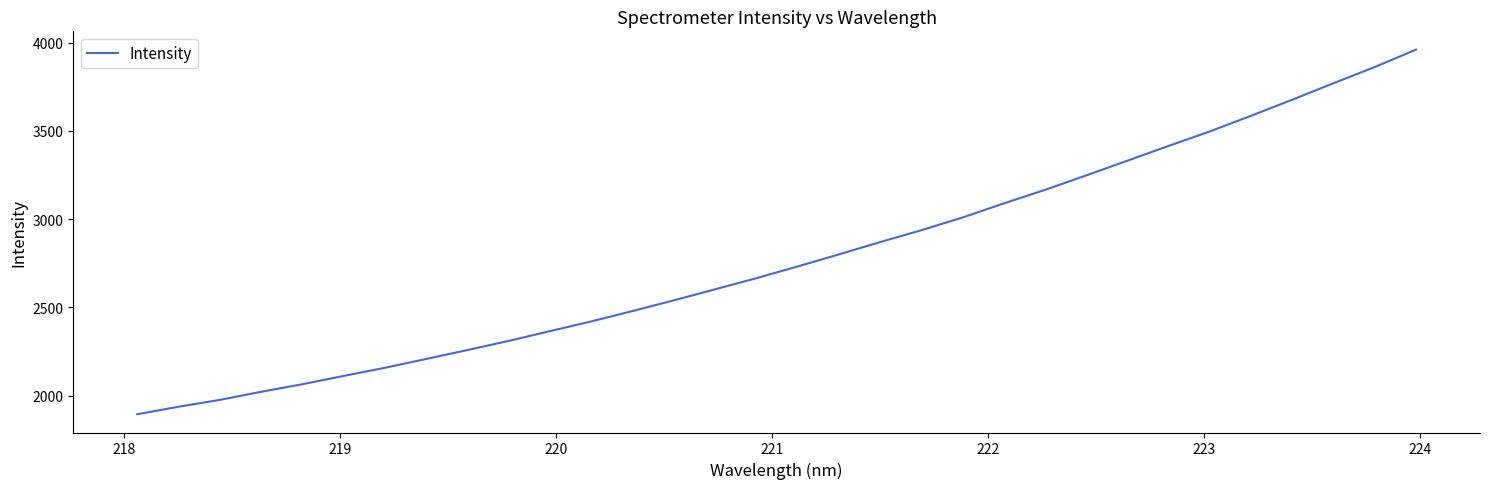

What is the sum of all values?

88973.5